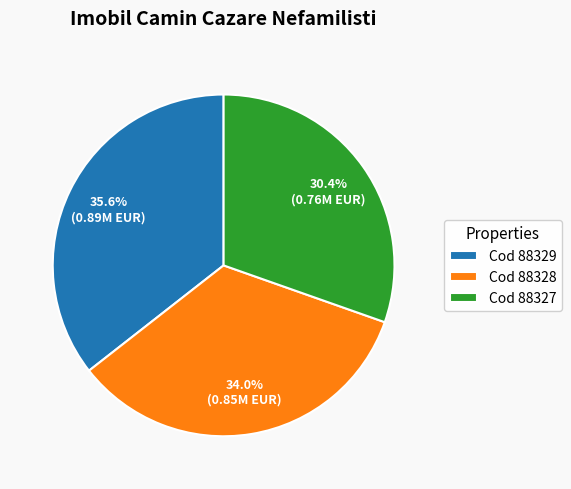

What is the ratio of the value at Cod 88328 to the value at Cod 88329?

1.0